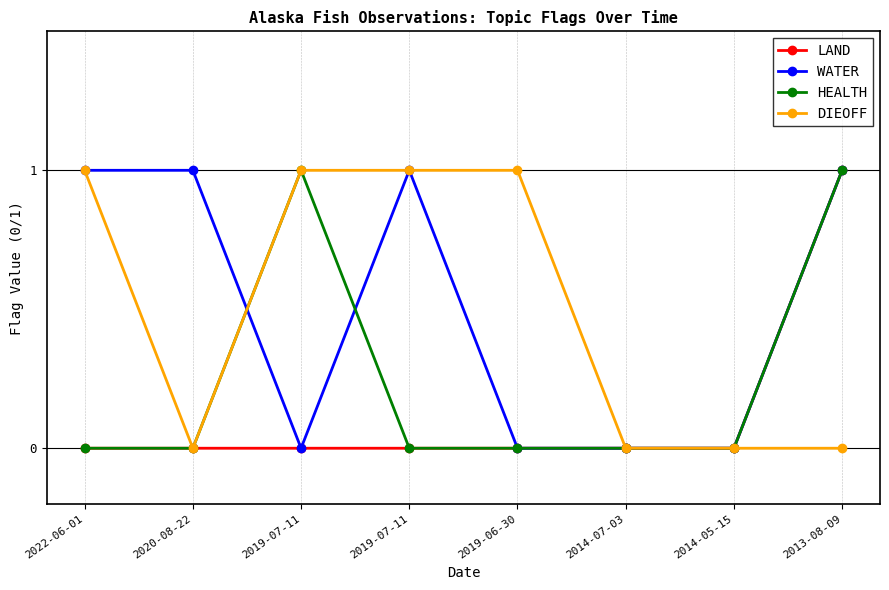

Count the number of categories in the chart.

8